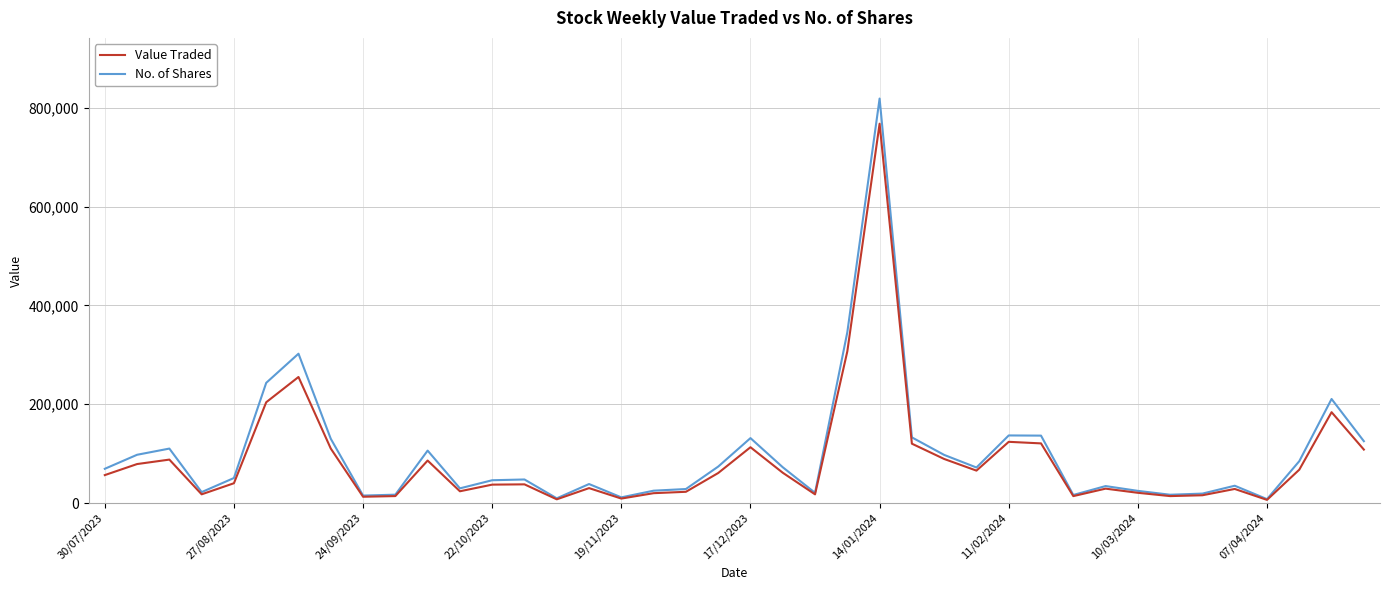

What is the lowest value of the Value Traded series?

6373